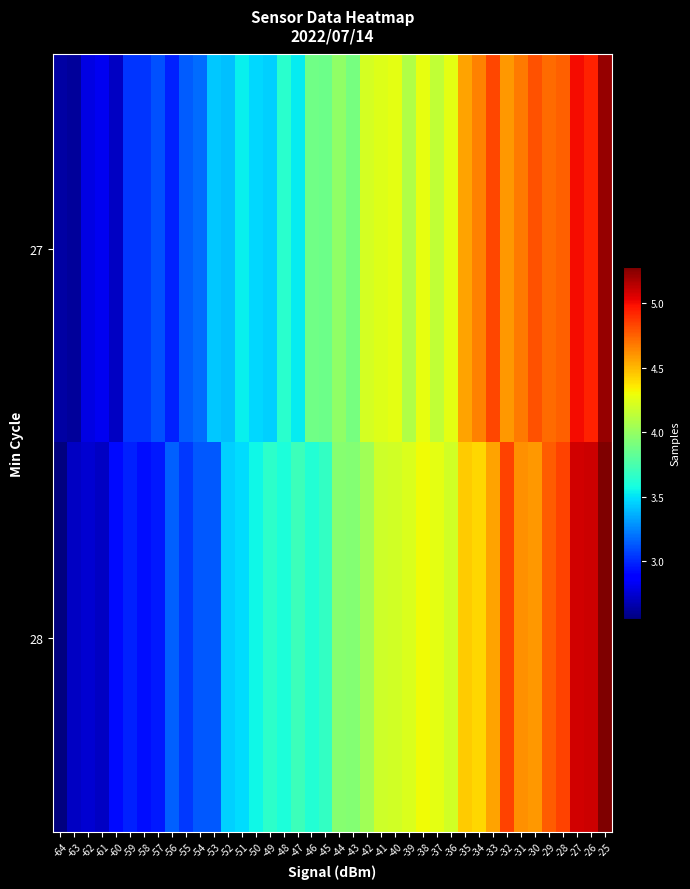

Which label corresponds to the largest value in the chart?

-25